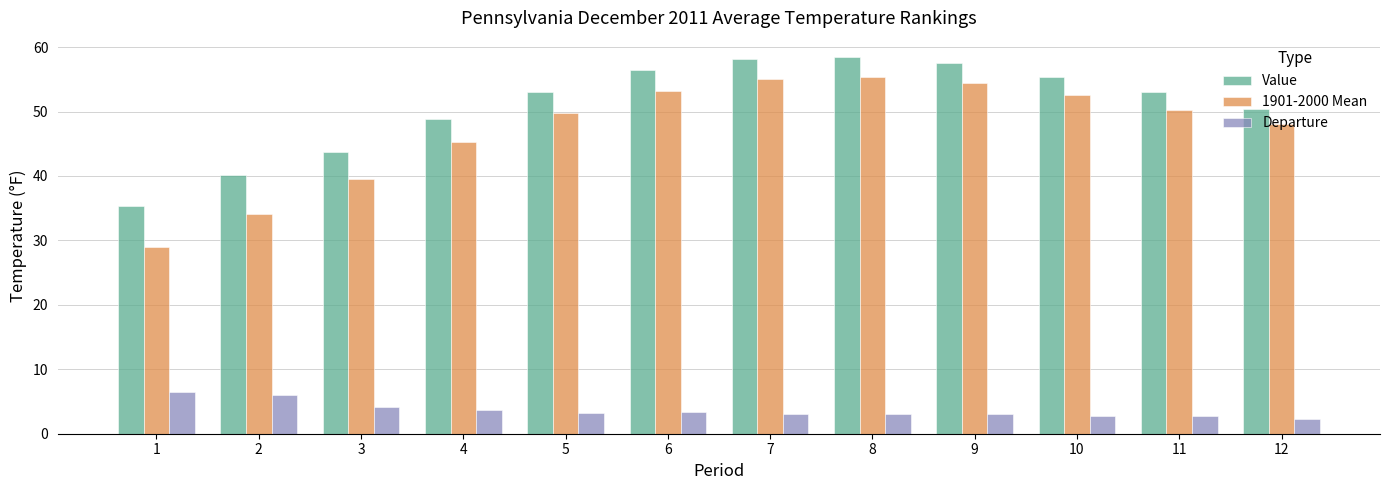

What is the difference between the highest and lowest values at 5?

49.8